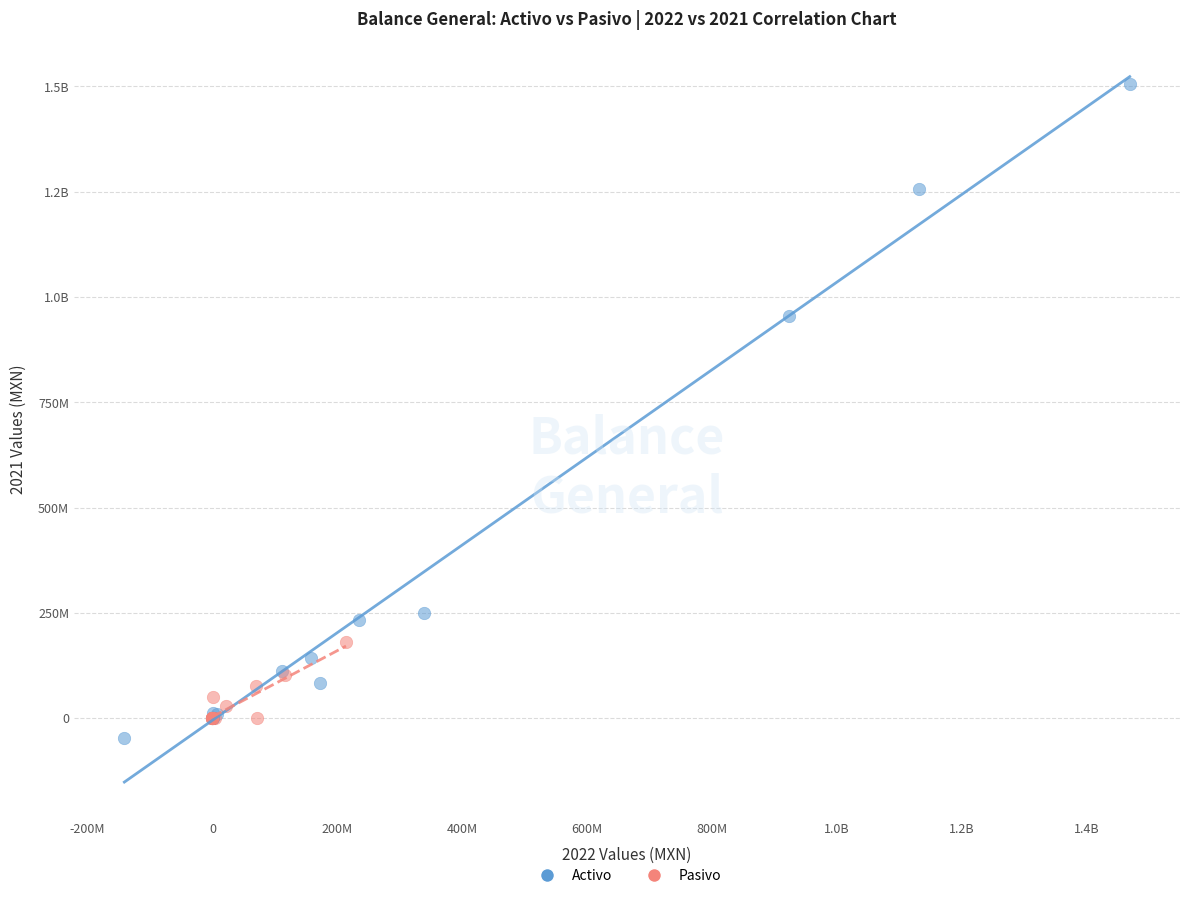

What are all the series names shown in the legend?

Activo, Pasivo